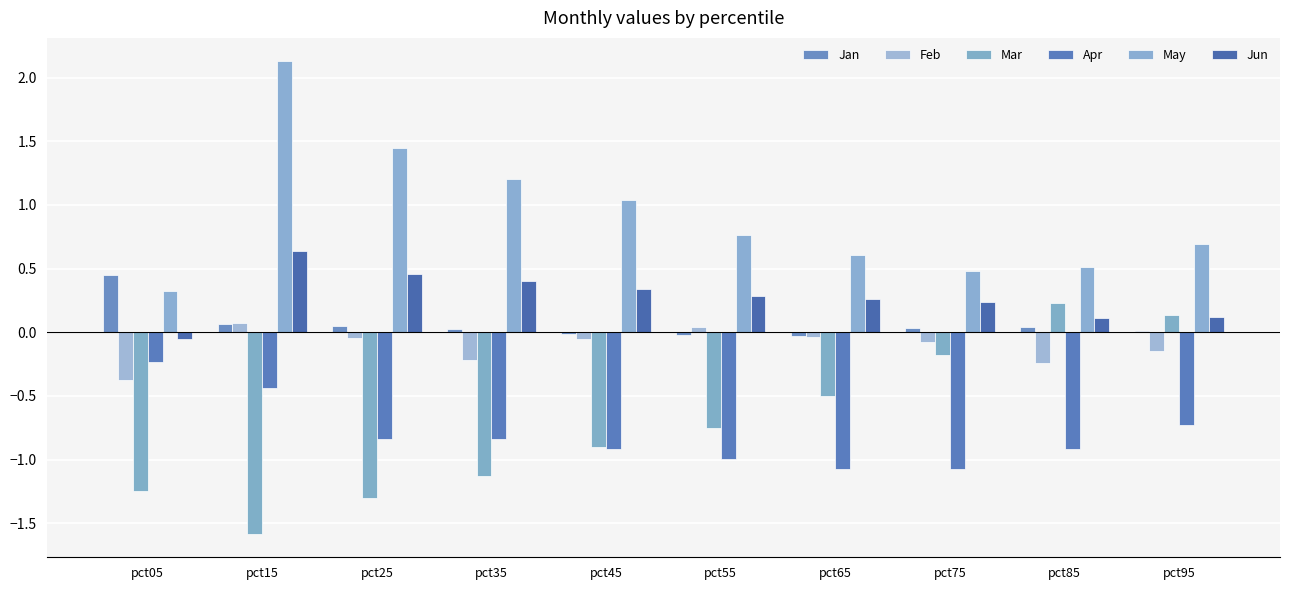

What is the value of the Apr bar at the 10th from the left?

-0.7